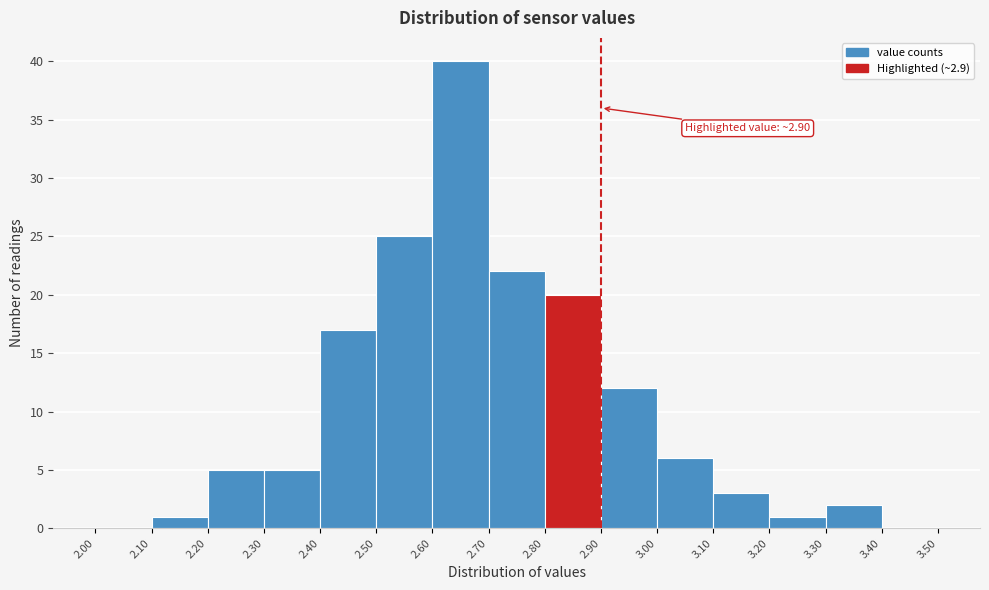

Over which range of the x-axis is the bar tallest?

2.60 to 2.70